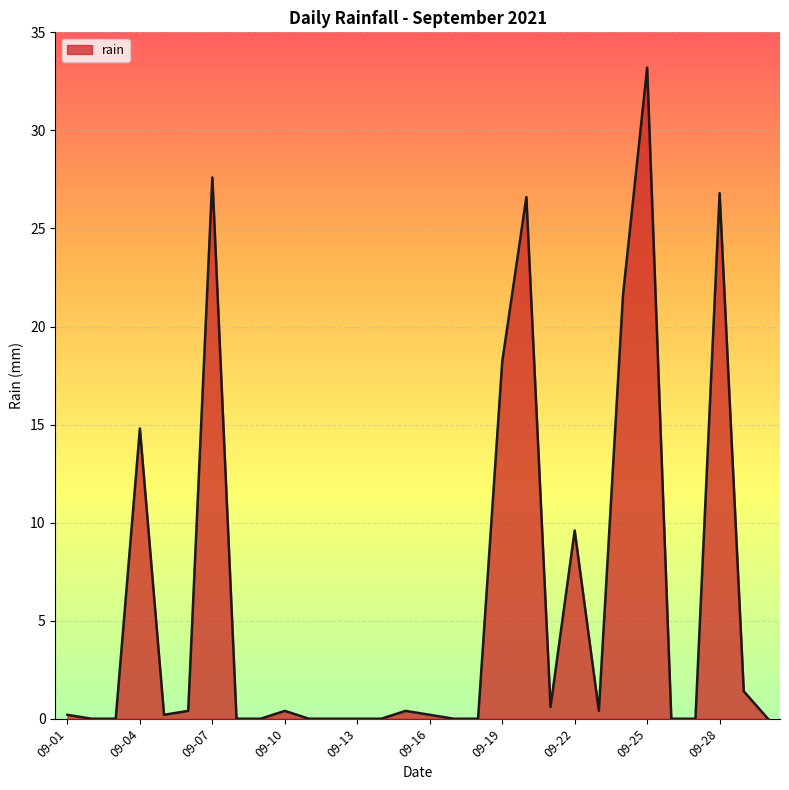

What is the difference between the maximum and minimum values?

33.2